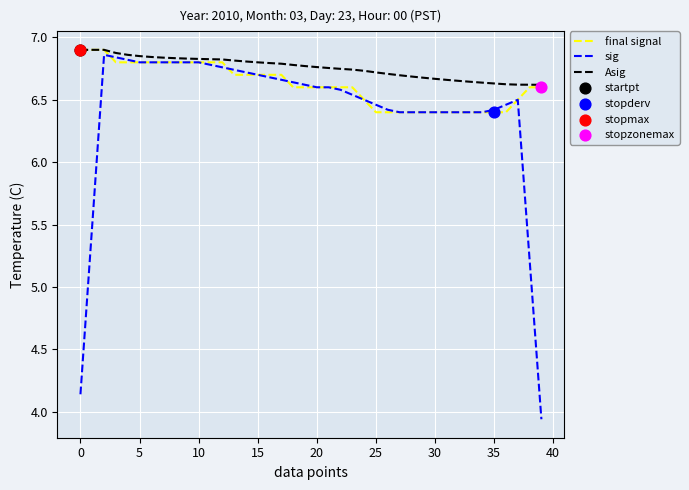

Which series has the largest range (max minus min)?

sig